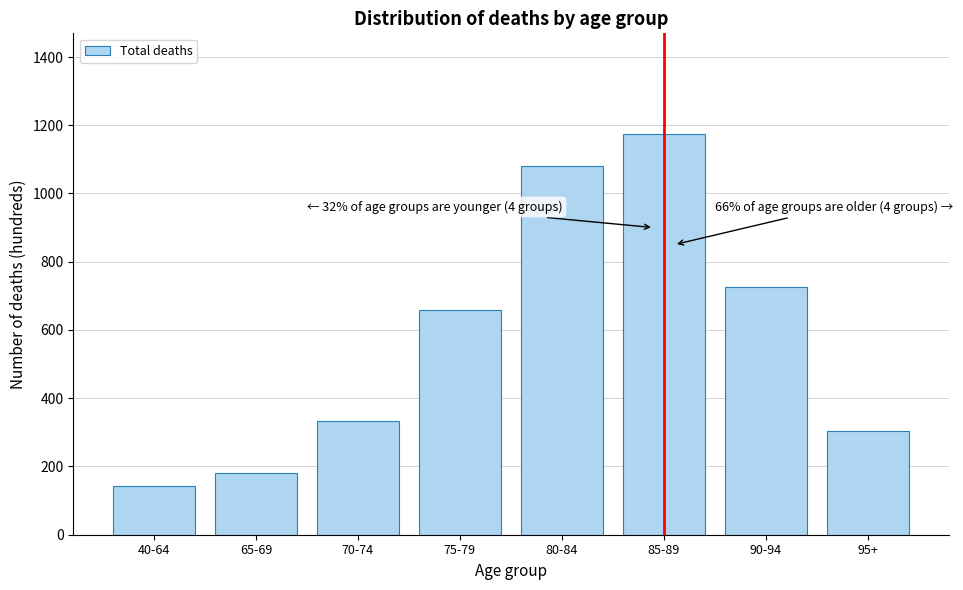

Reading left to right, transcribe all the data shown in this chart.

40-64=143.2	65-69=182.0	70-74=334.6	75-79=657.5	80-84=1081.4	85-89=1175.5	90-94=726.8	95+=303.9